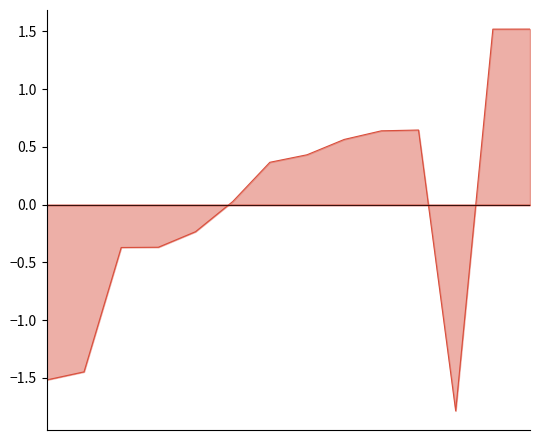

What is the smallest value displayed?

-1.8